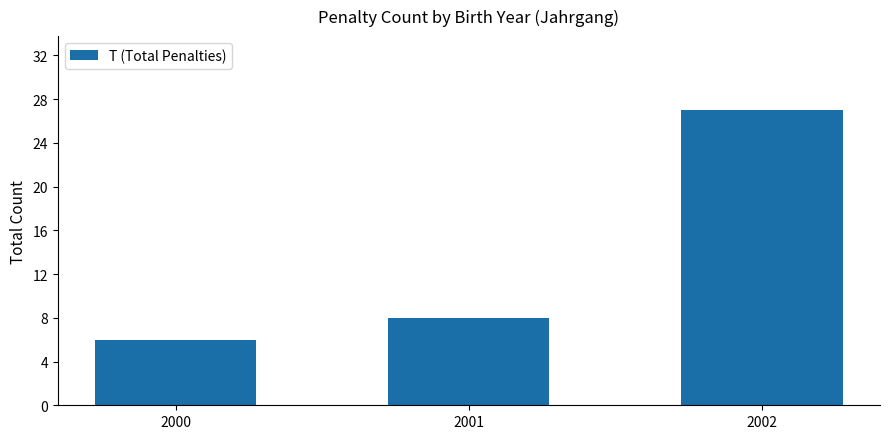

What is the minimum value shown in the chart?

6